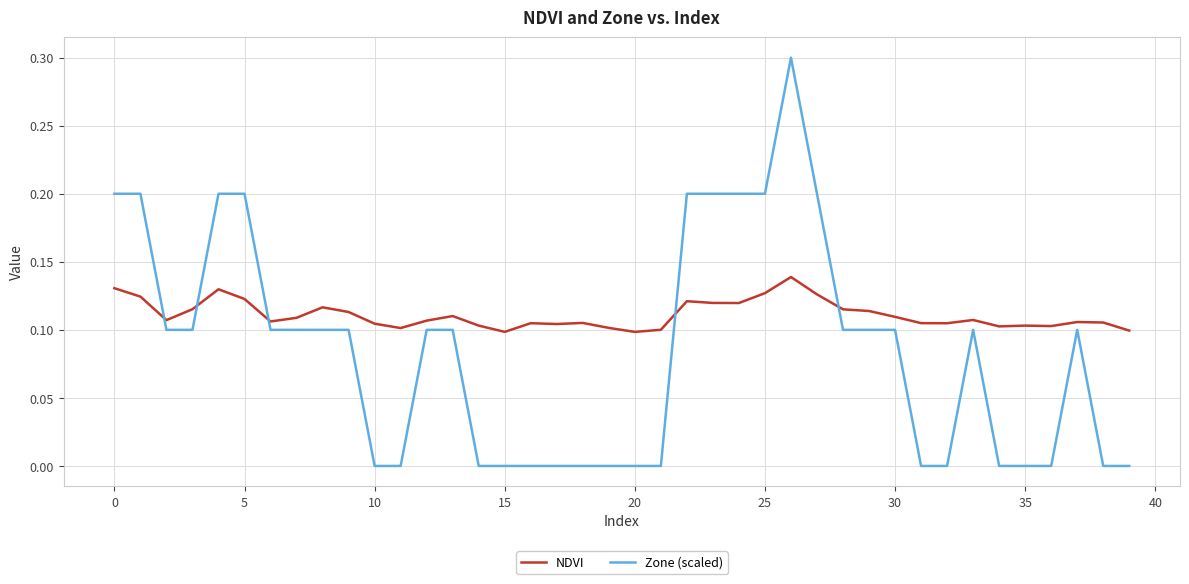

Which series has the largest total across all categories?

NDVI